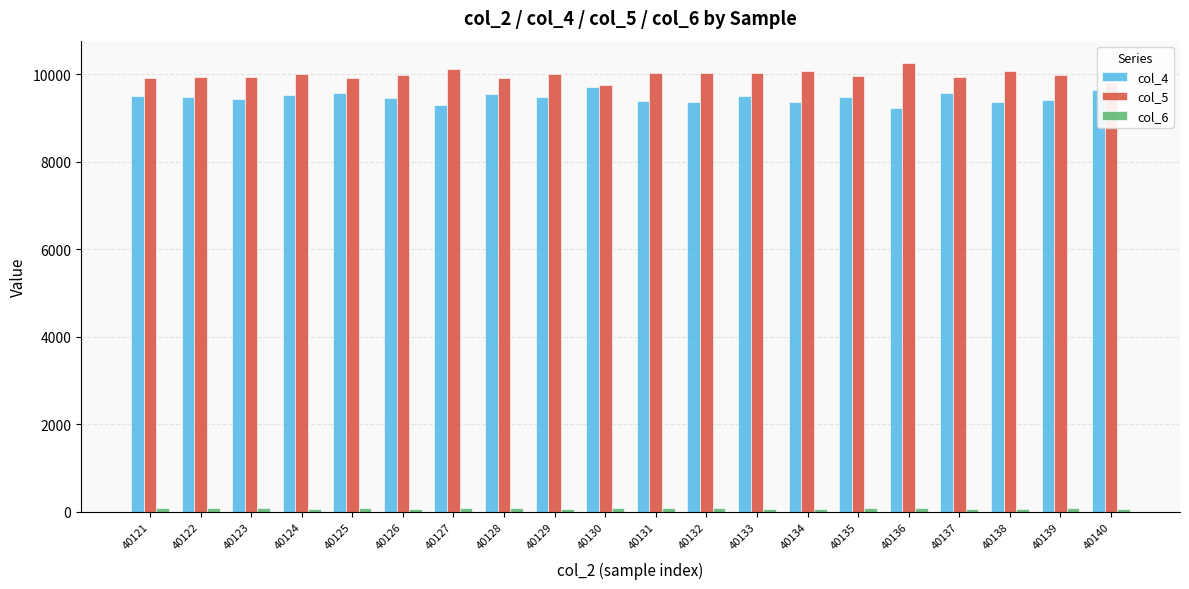

True or false: col_4 has a value of 9394.0 at 40131.

True